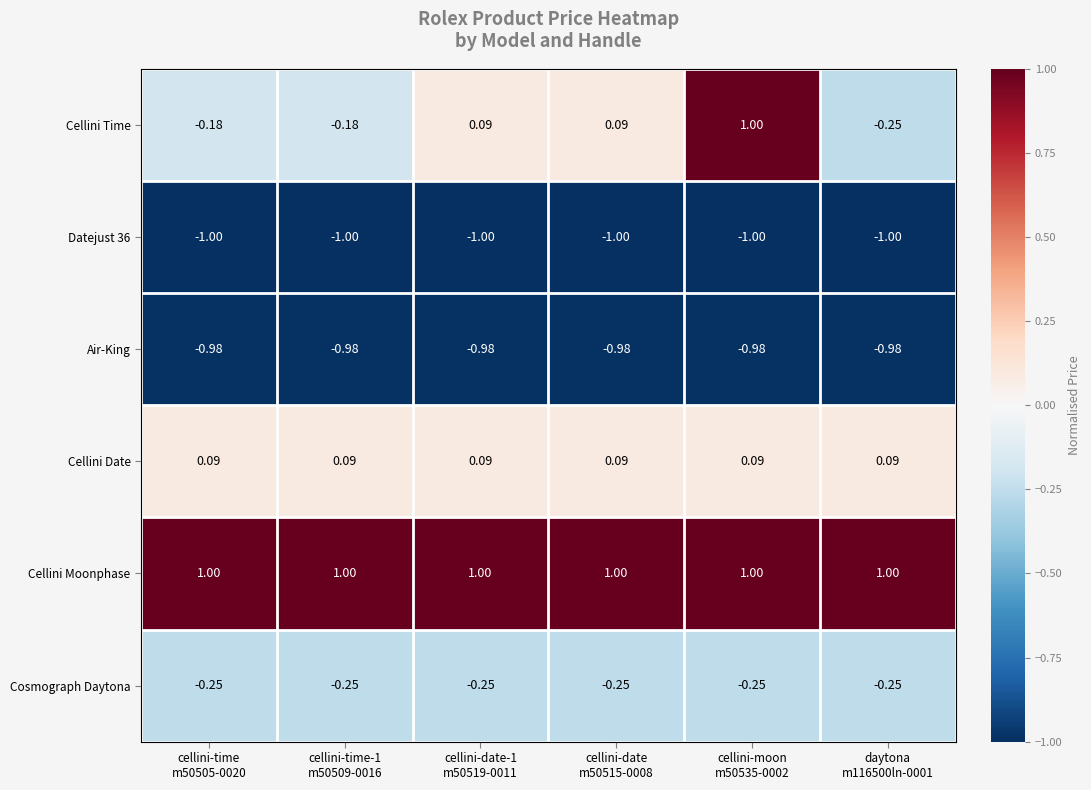

Which series has the largest total across all categories?

Cellini Moonphase